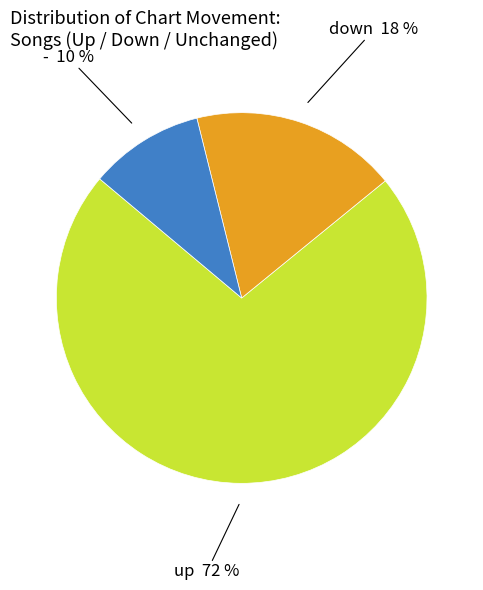

Is there a majority slice in this chart?

Yes